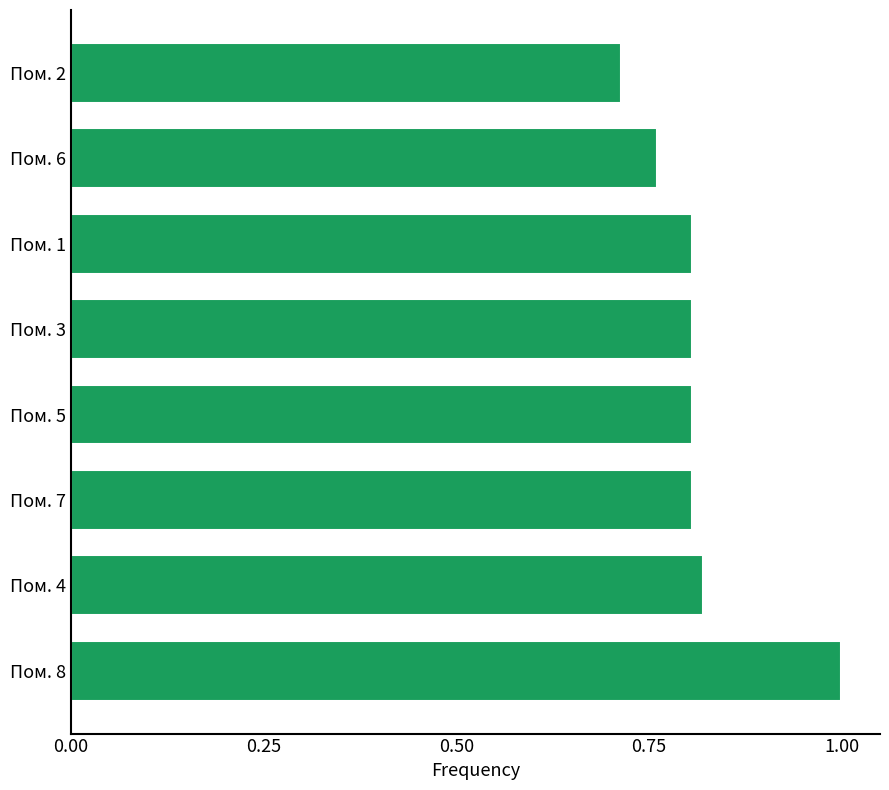

What is the difference between the maximum and second lowest values?

0.2